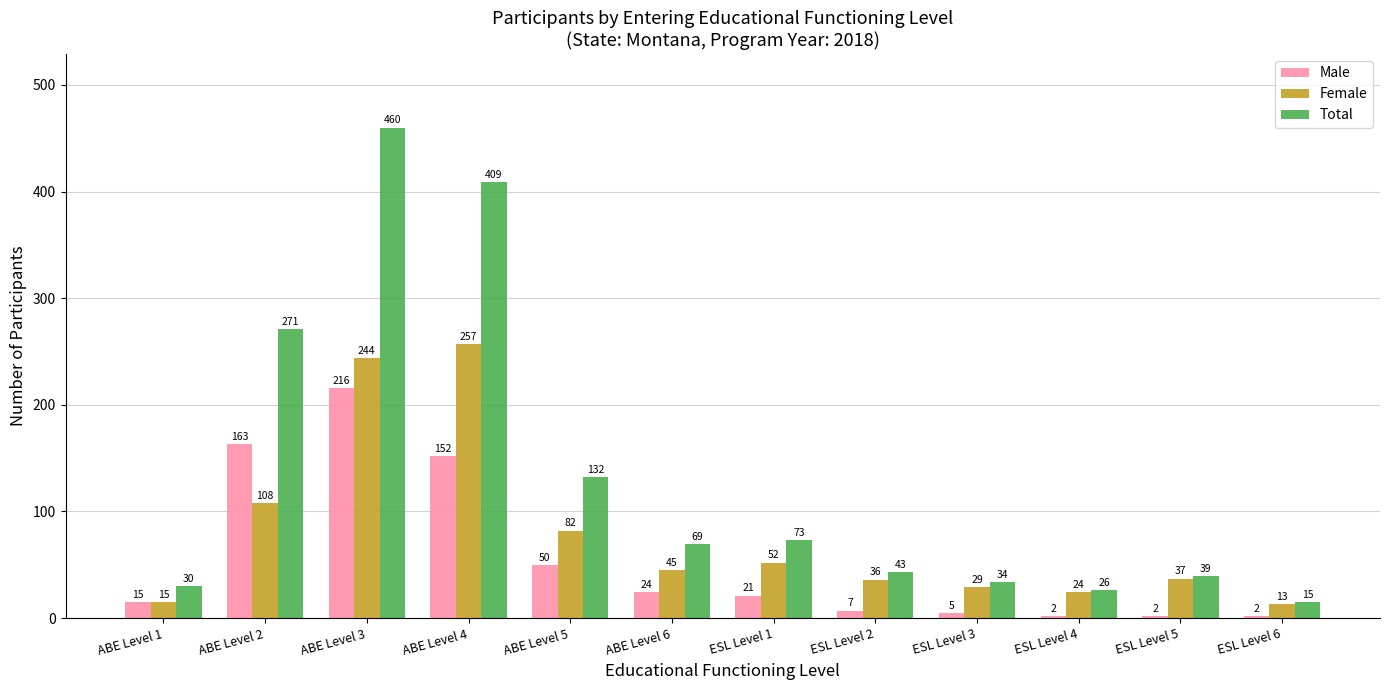

What is the difference between the highest and lowest values at ESL Level 2?

36